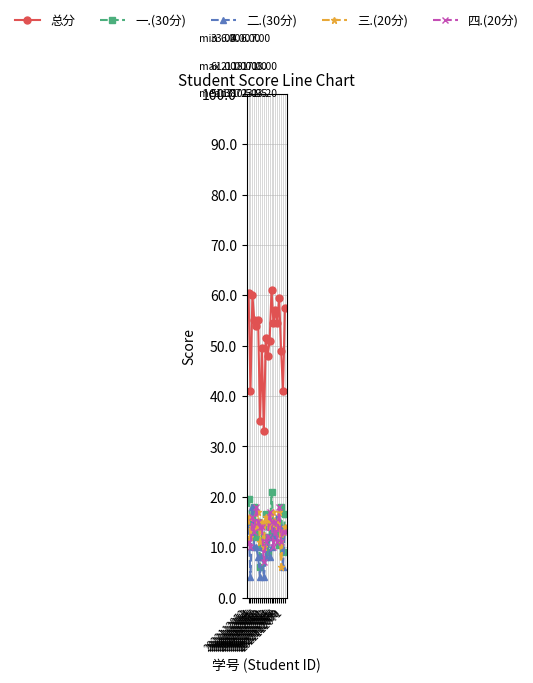

In 总分, how many points are lower than both neighbors (excluding endpoints)?

8